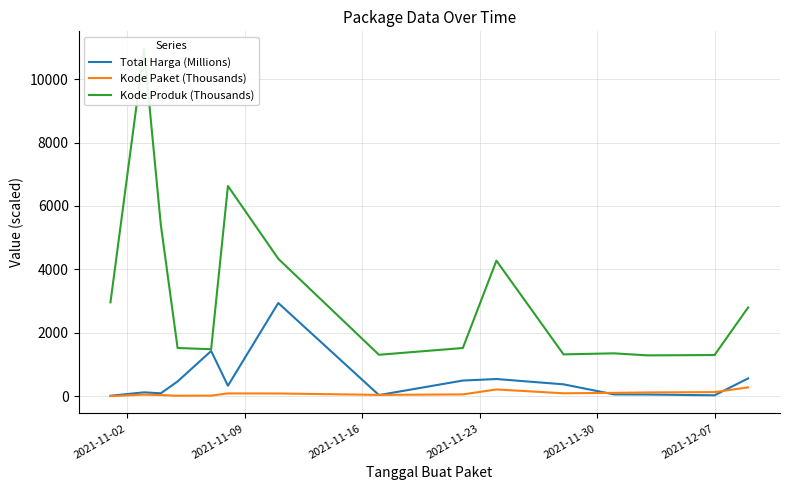

What is the maximum value for Kode Paket (Thousands)?

277.7